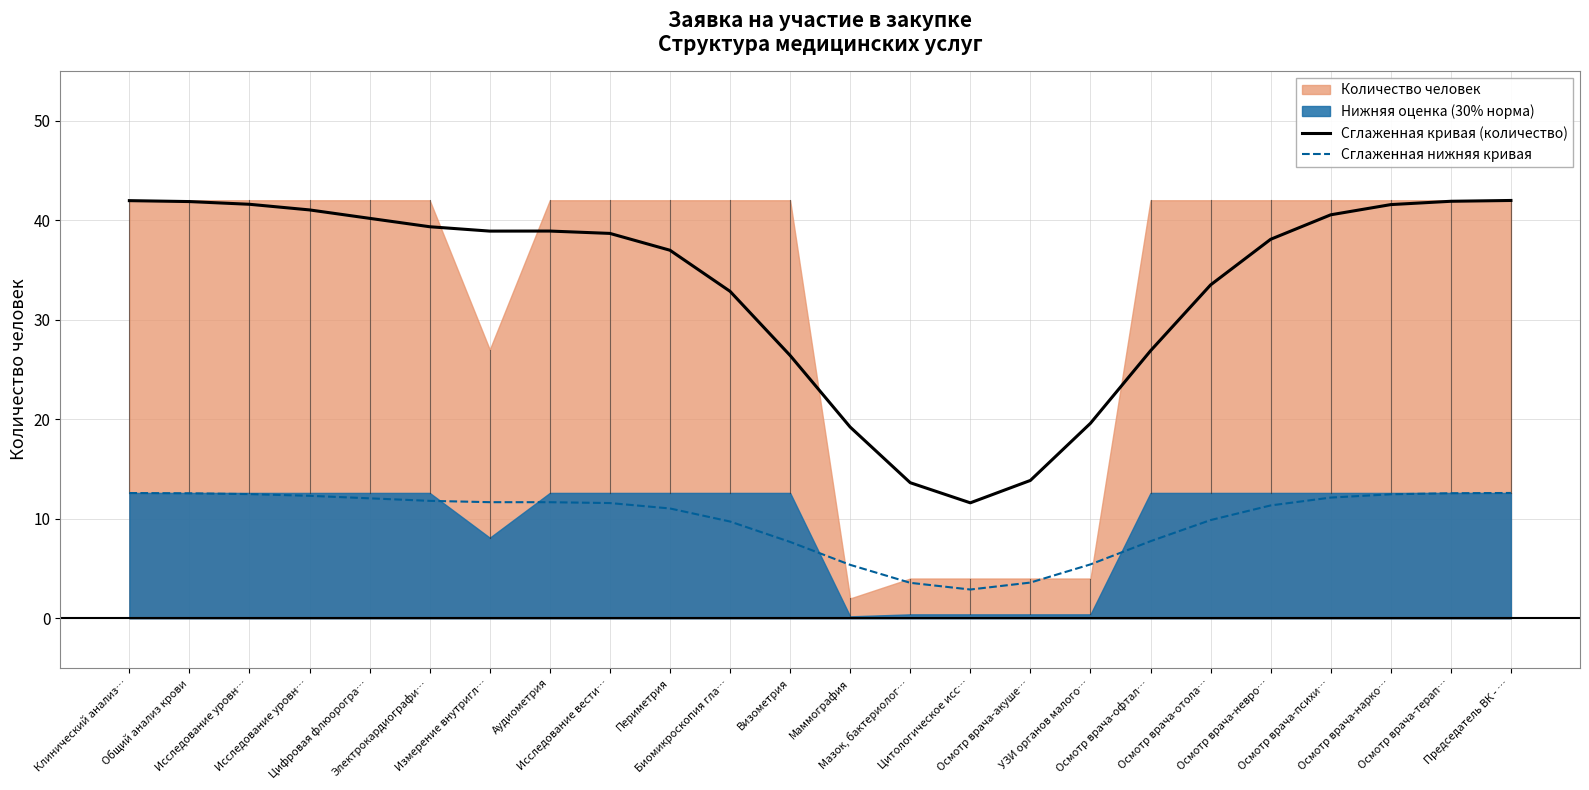

What is the value of the Сглаженная кривая (количество) point at the 20th from the left?

38.1